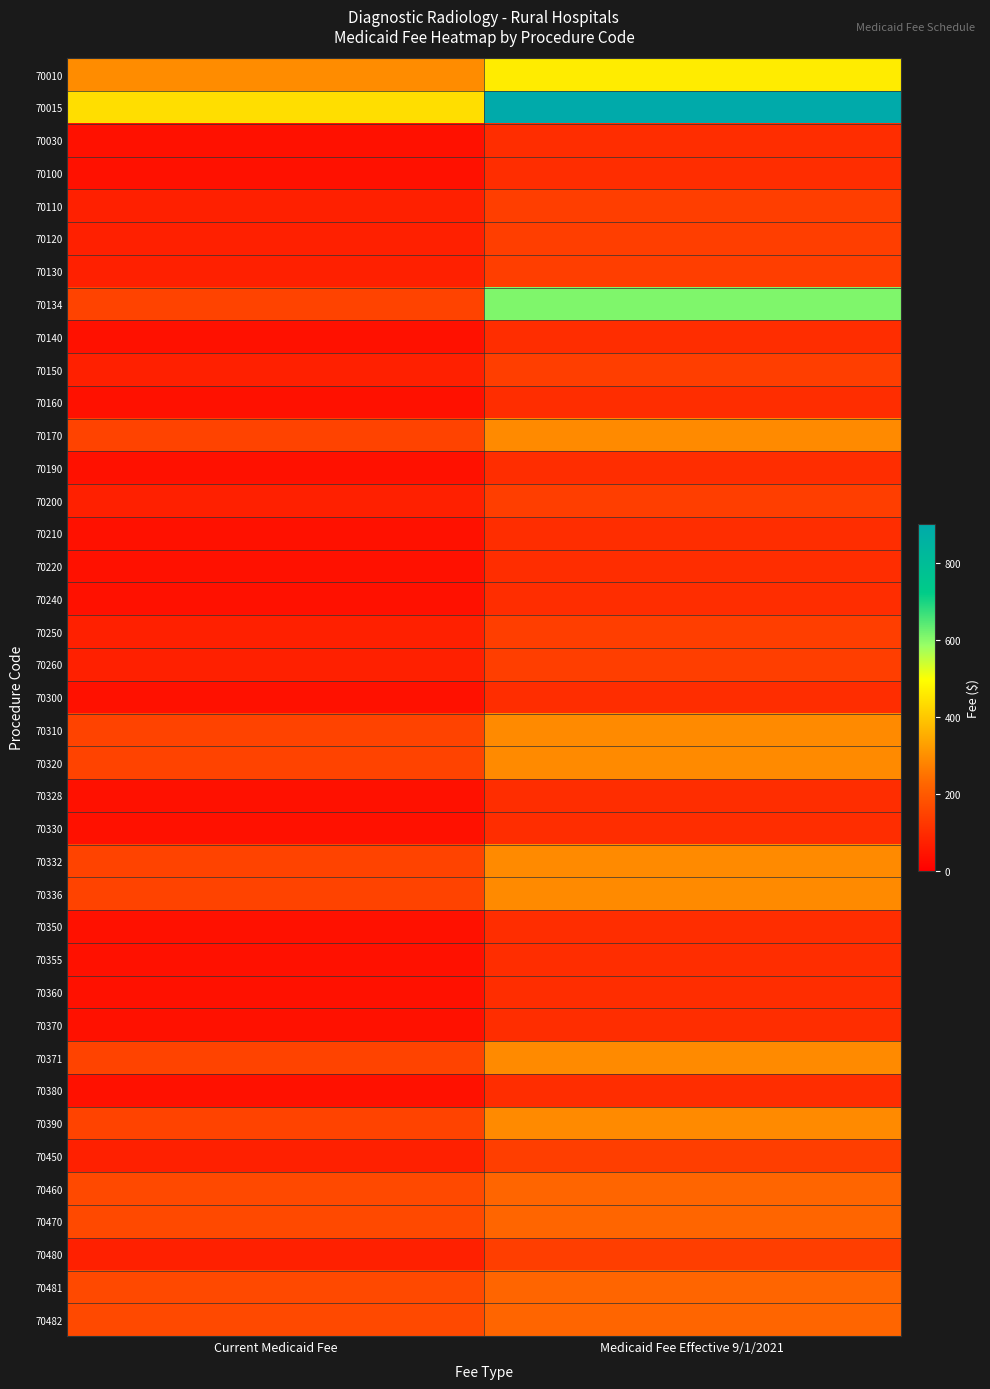

Which series has the largest range (max minus min)?

70015